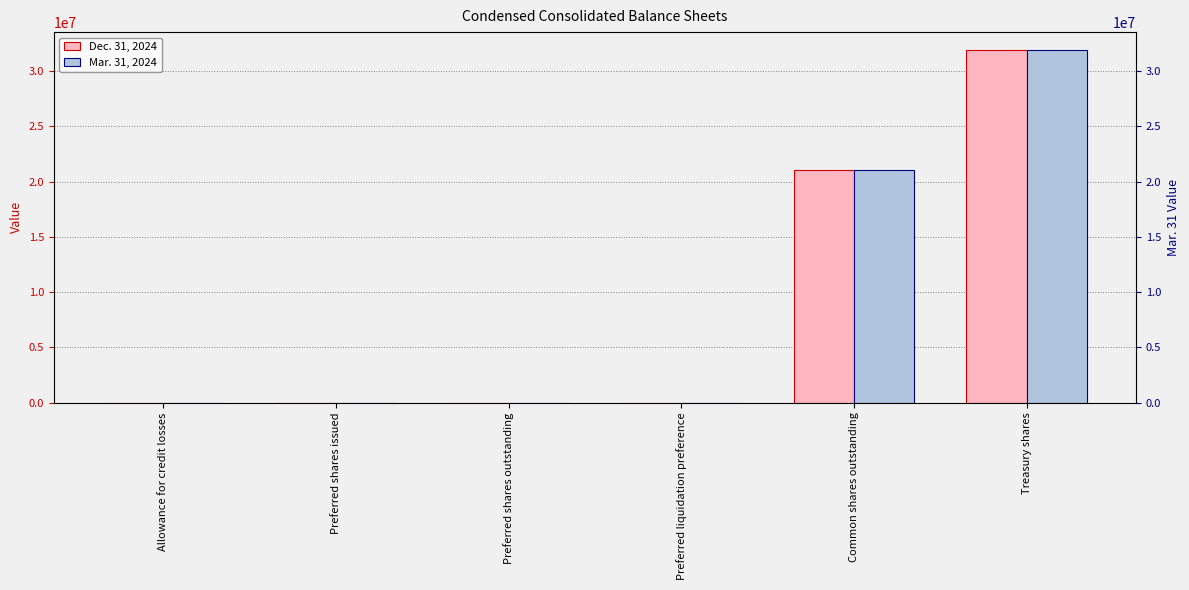

What position from the right is Allowance for credit losses?

6